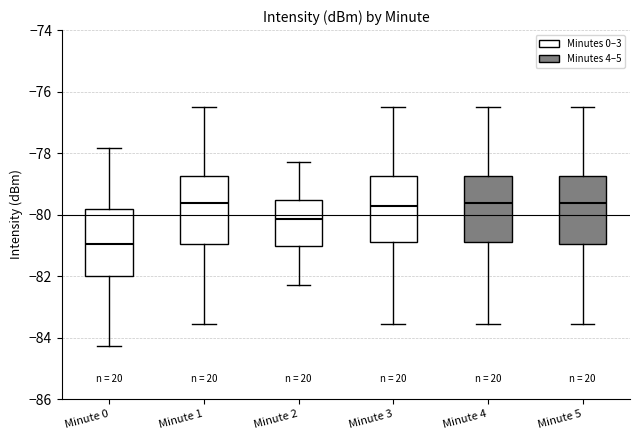

Reading left to right, read every box against the y-axis: the position of its median line, the range the box covers, and the ends of its whiskers. The values are not printed on the chart, so give them approximately, as read against the axis.

Minute 0: median -81.0, box -82.0 to -79.8, whiskers -84.2 to -77.8
Minute 1: median -79.6, box -81.0 to -78.8, whiskers -83.6 to -76.4
Minute 2: median -80.2, box -81.0 to -79.6, whiskers -82.2 to -78.2
Minute 3: median -79.8, box -81.0 to -78.8, whiskers -83.6 to -76.4
Minute 4: median -79.6, box -81.0 to -78.8, whiskers -83.6 to -76.4
Minute 5: median -79.6, box -81.0 to -78.8, whiskers -83.6 to -76.4